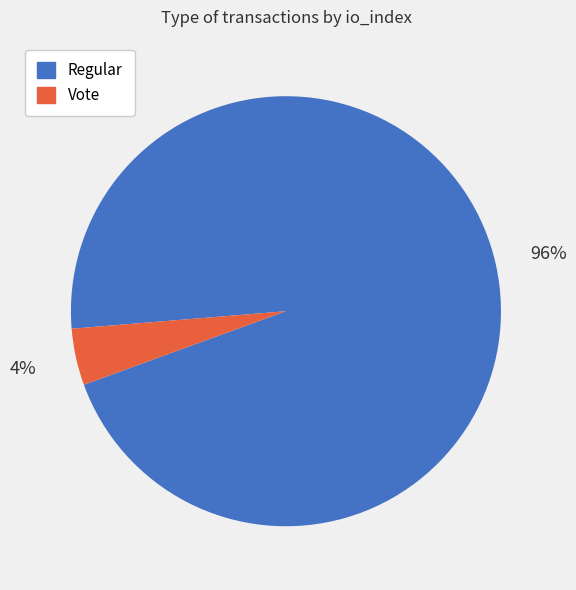

To the nearest percent, what is the combined percentage of Regular and Vote?

100%